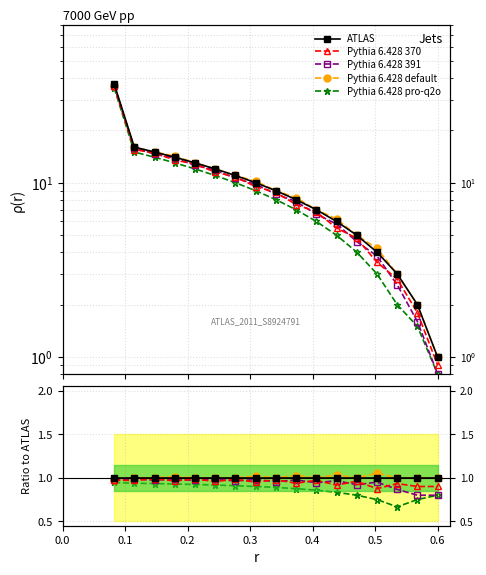

At which category is the sum across all series the highest?

0.1